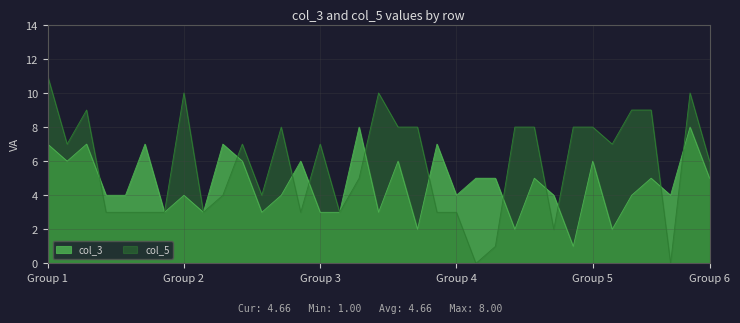

How many interior local valleys does the col_5 series have?

9